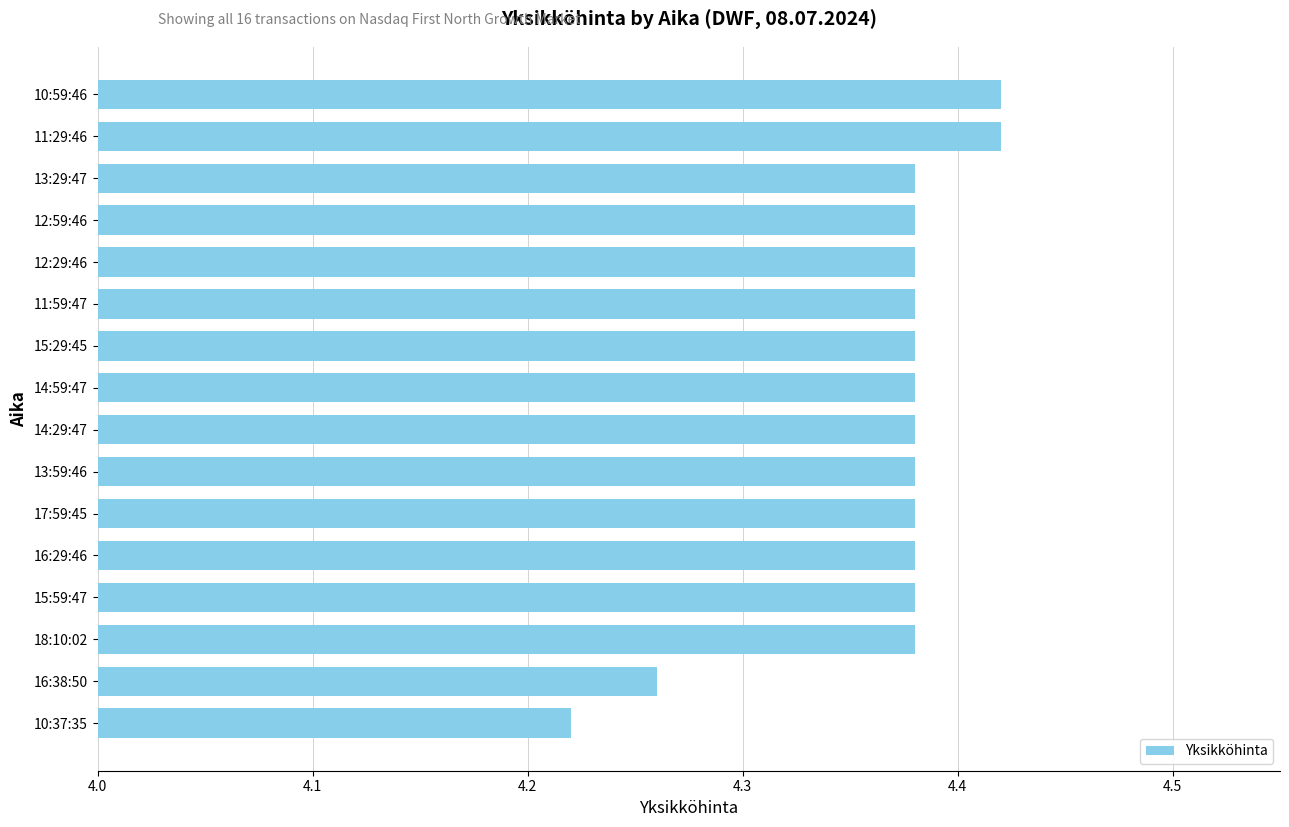

Where is the data nearest to the value 4?

10:37:35